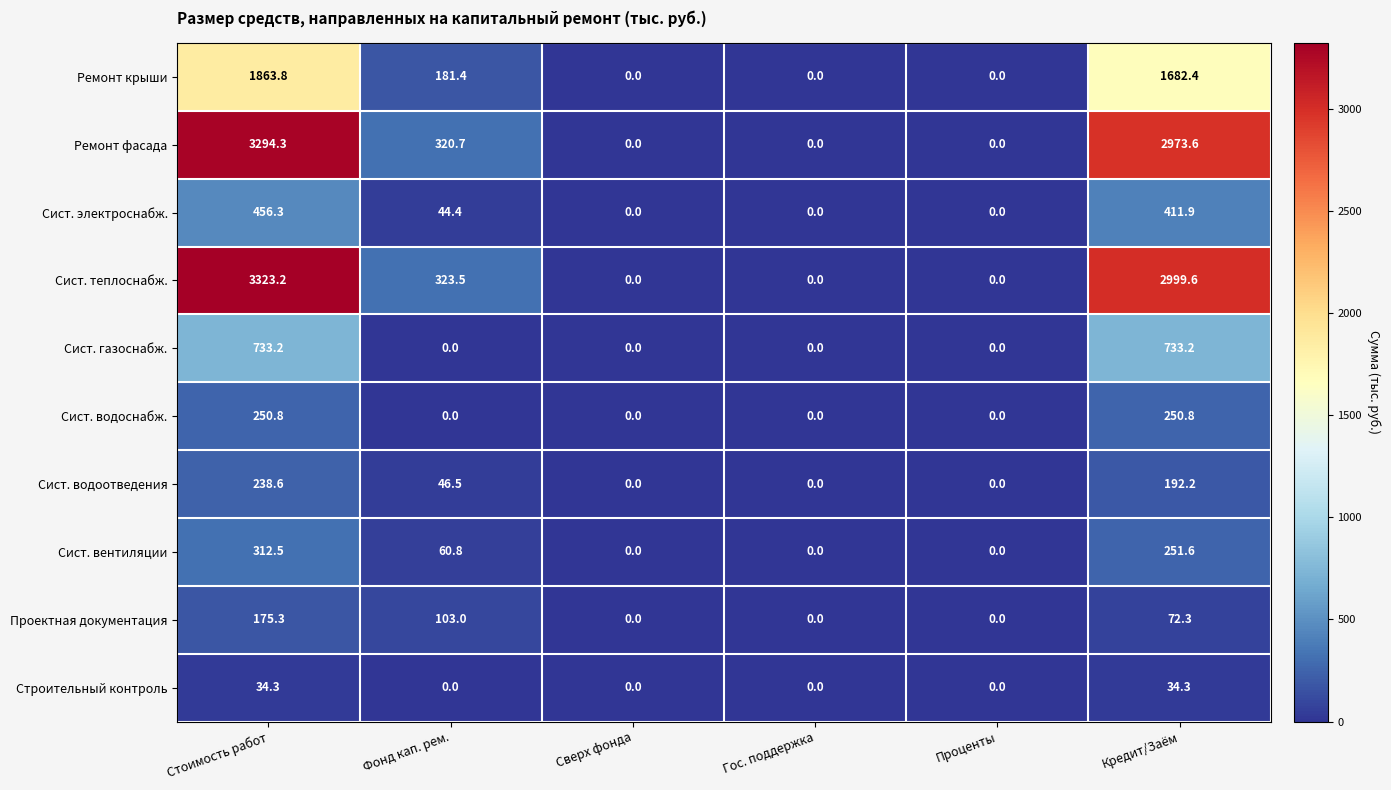

At how many categories does at least one series exceed 602?

2